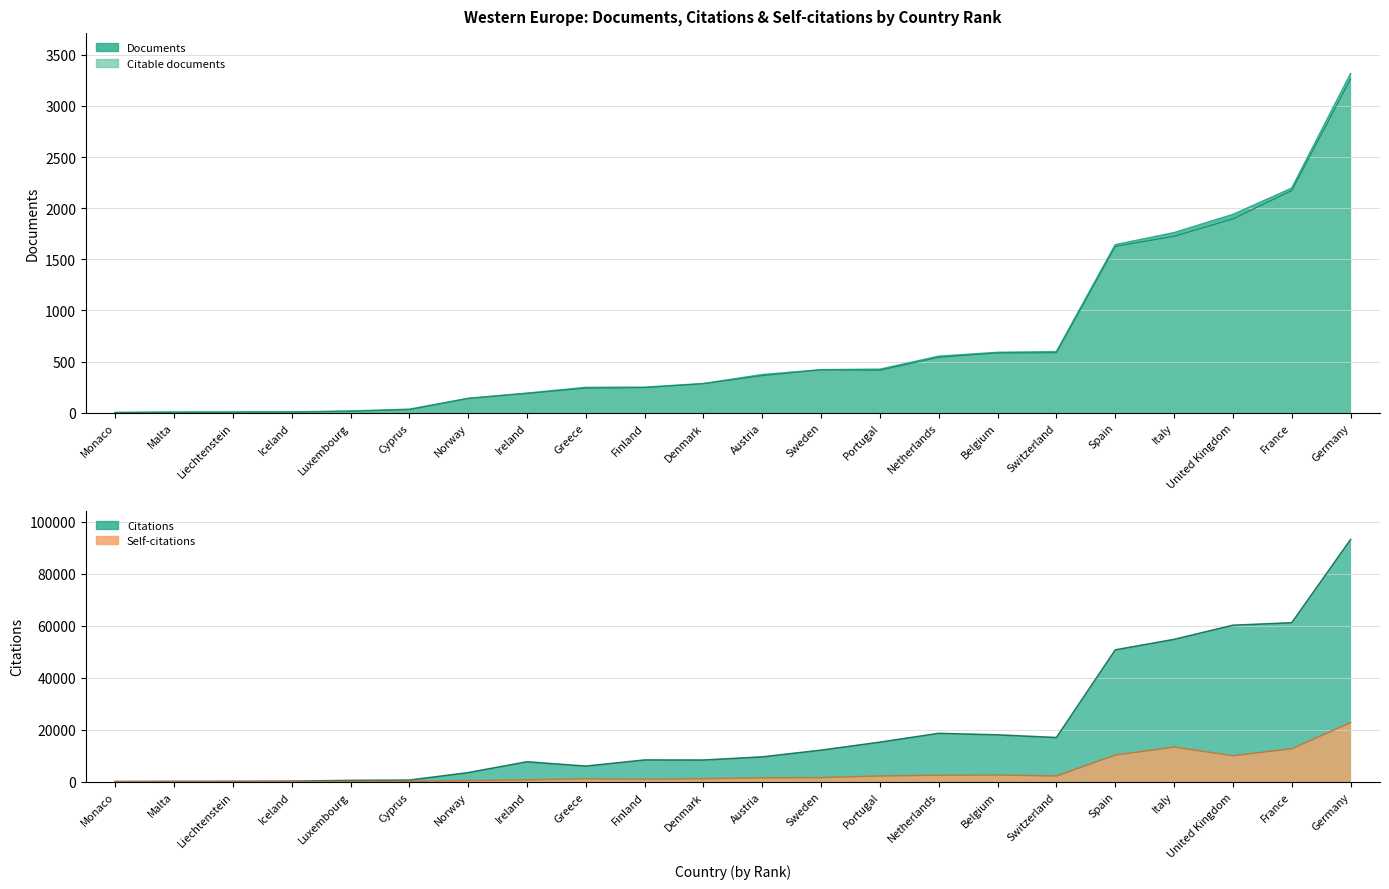

True or false: Documents has more than 1 interior local peaks.

False